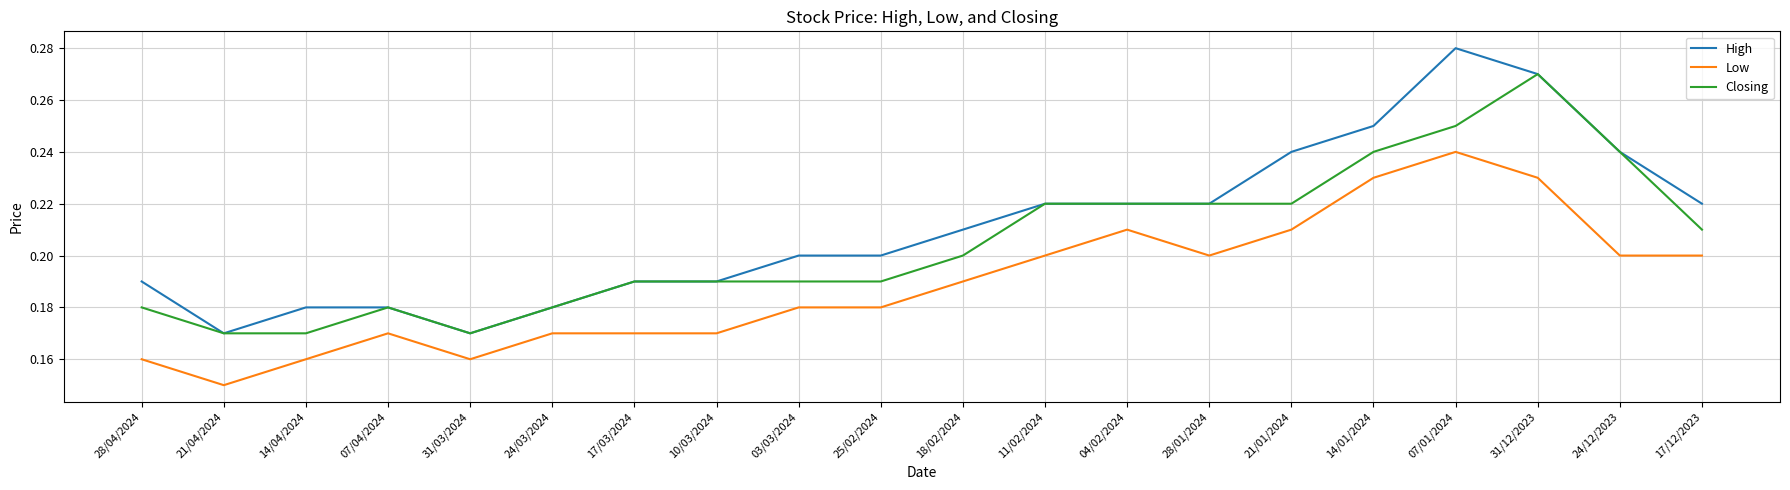

Which series has the widest spread of values?

High